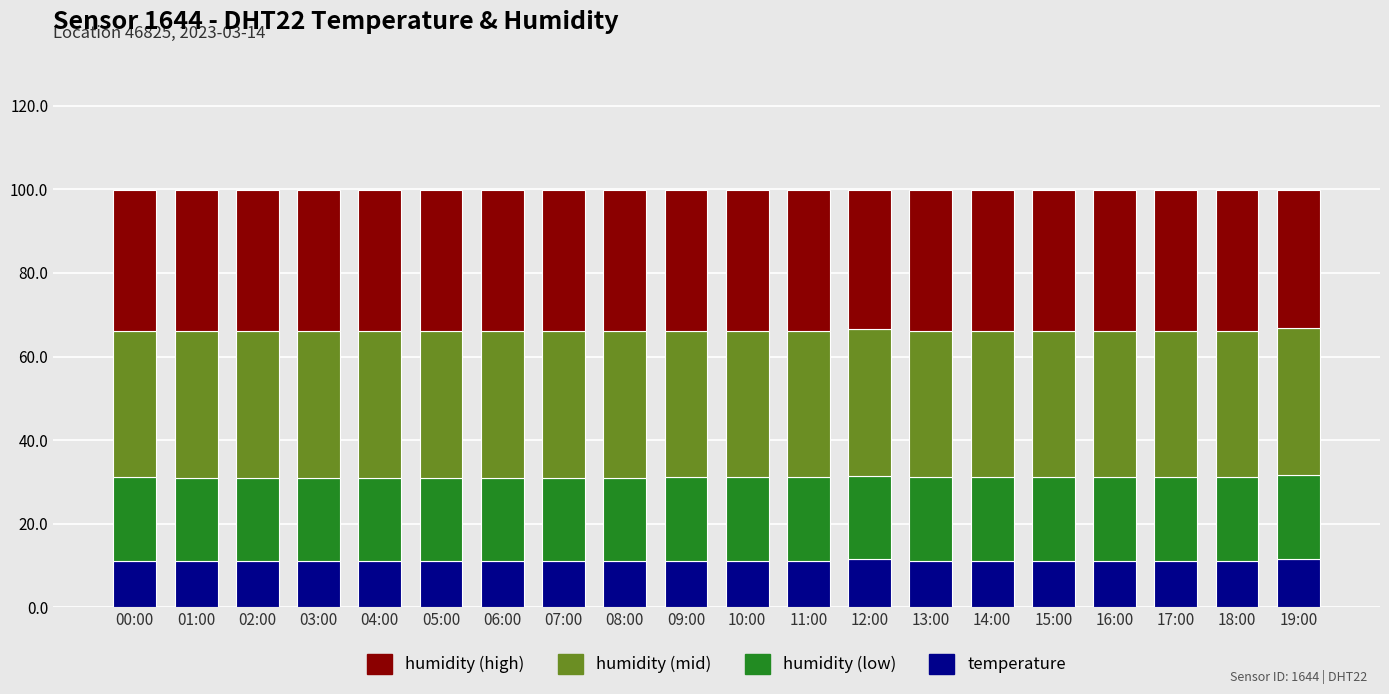

What is the sum of all temperature values?

222.6